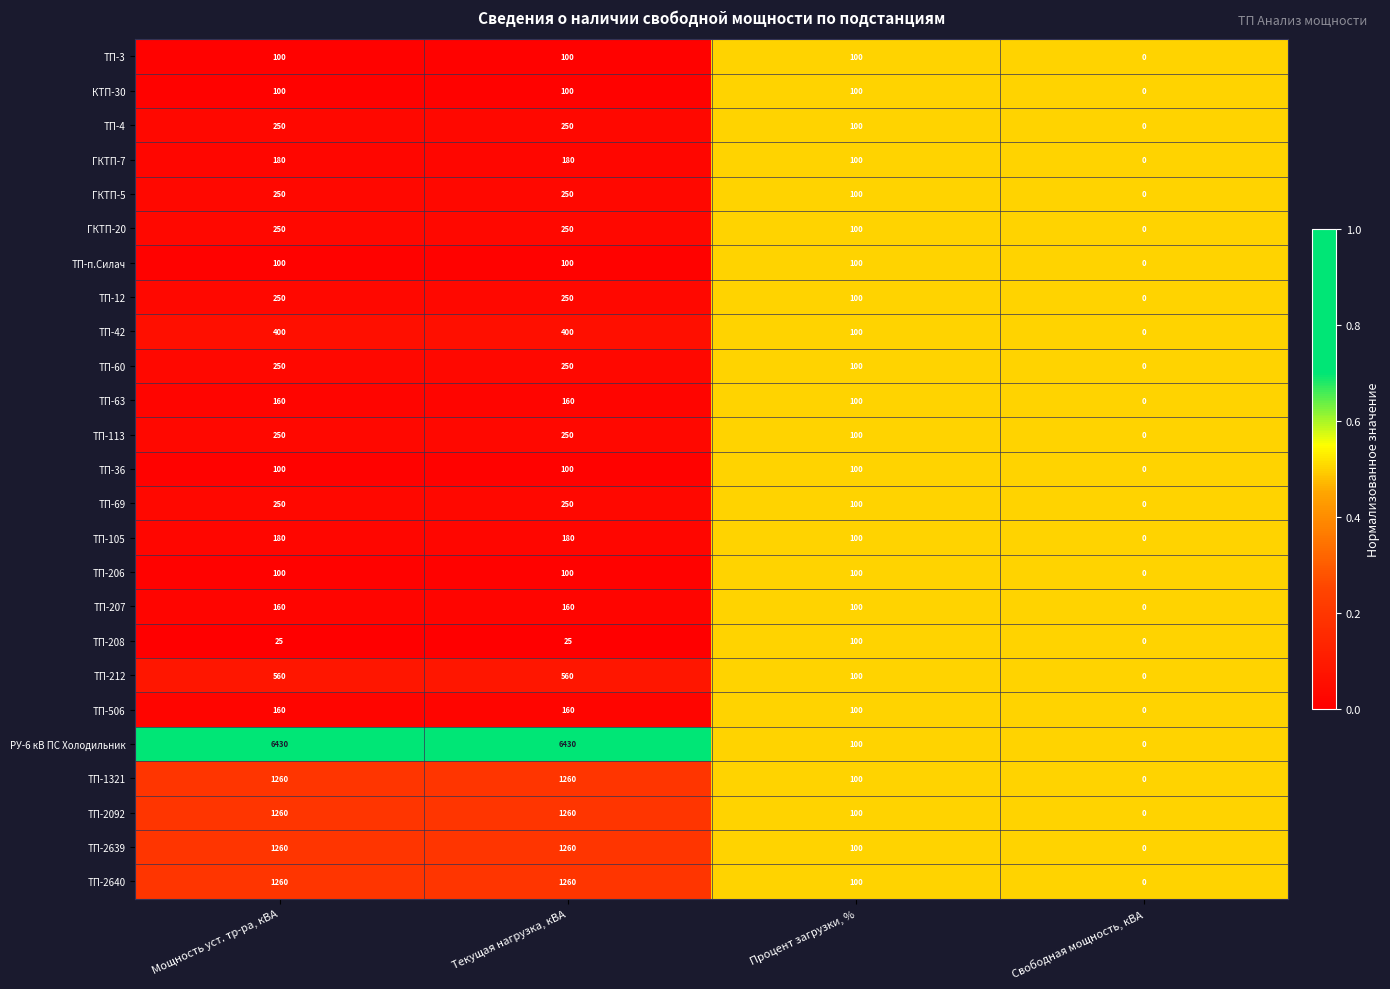

Between Мощность уст. тр-ра, кВА and Процент загрузки, %, which series saw the biggest shift?

РУ-6 кВ ПС Холодильник